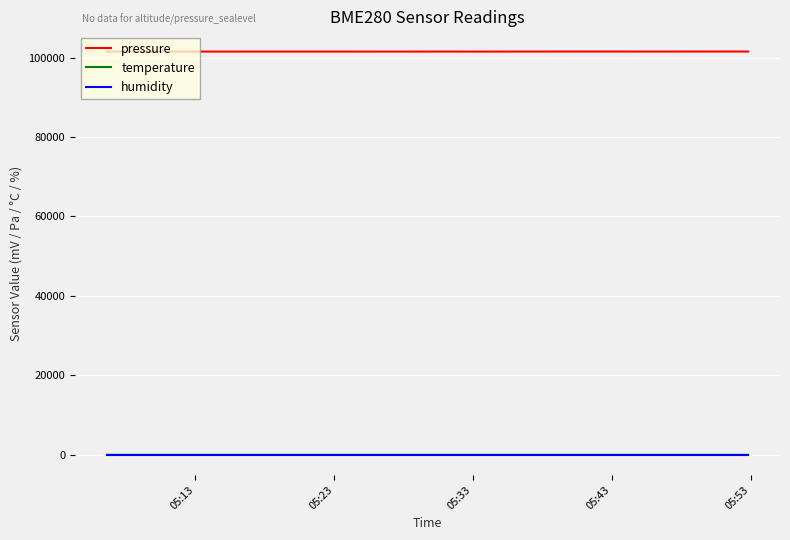

Which series has the largest total across all categories?

pressure